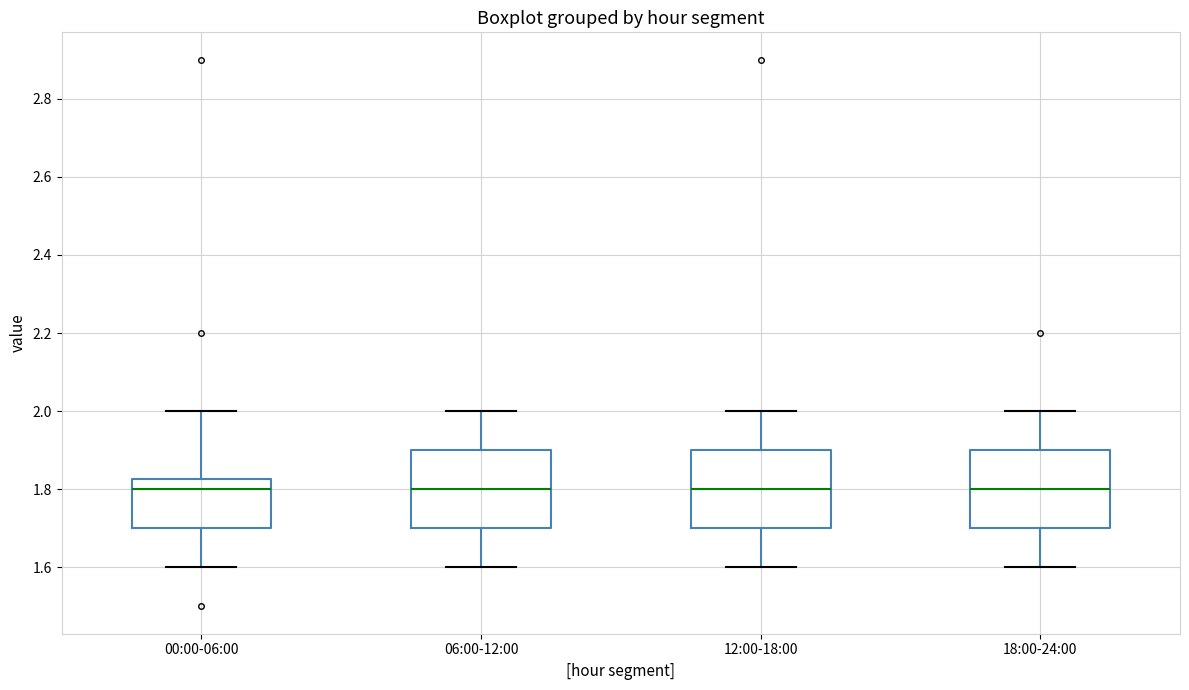

Reading left to right, transcribe this box plot: for each box, give where its median line is, the range the box spans, and where its two whiskers end, as read against the y-axis. The values are not printed on the chart, so give them approximately, as read against the axis.

00:00-06:00: median 1.80, box 1.70 to 1.82, whiskers 1.60 to 2.00
06:00-12:00: median 1.80, box 1.70 to 1.90, whiskers 1.60 to 2.00
12:00-18:00: median 1.80, box 1.70 to 1.90, whiskers 1.60 to 2.00
18:00-24:00: median 1.80, box 1.70 to 1.90, whiskers 1.60 to 2.00